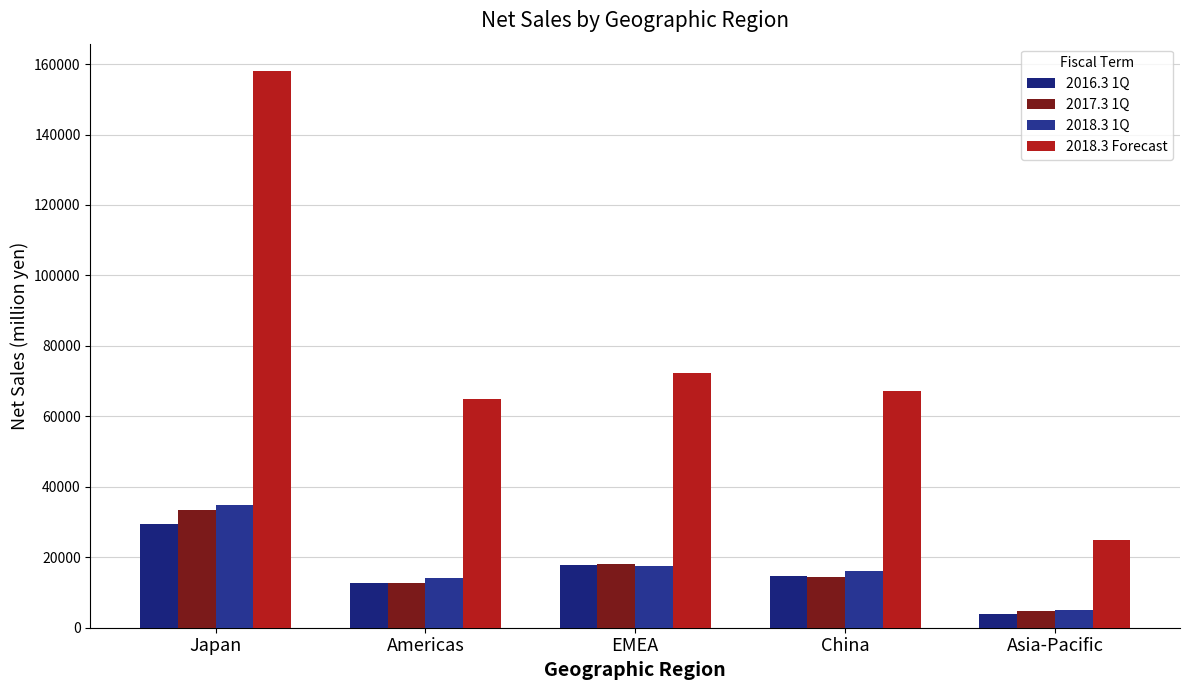

How many bars are there in each group?

4